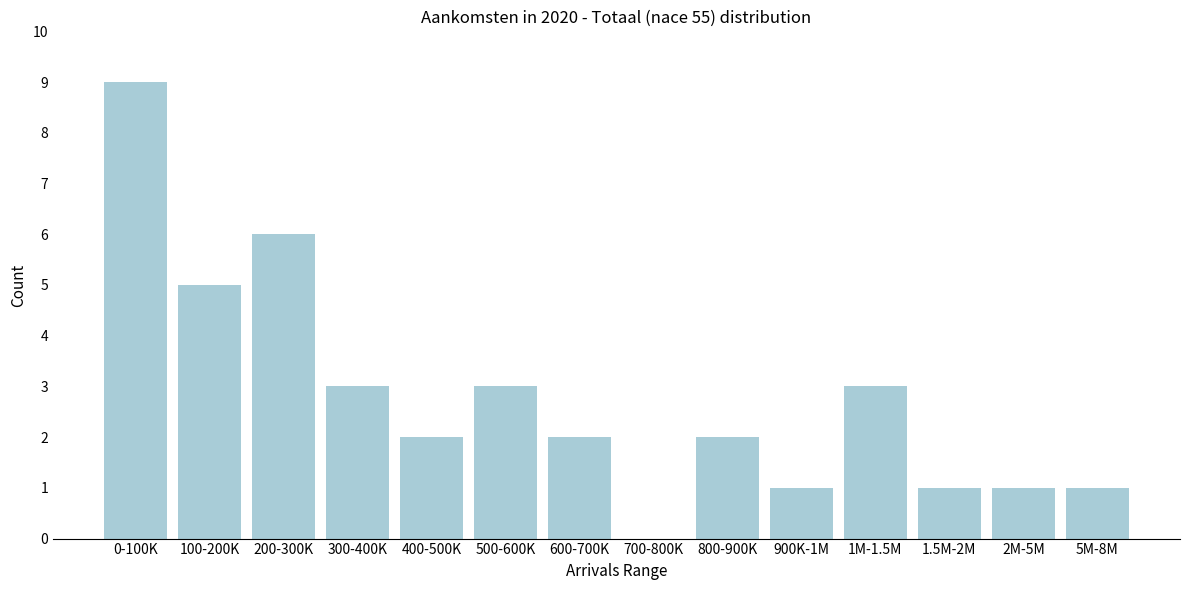

Reading left to right, list all the values displayed in this chart.

0-100K=9	100-200K=5	200-300K=6	300-400K=3	400-500K=2	500-600K=3	600-700K=2	700-800K=0	800-900K=2	900K-1M=1	1M-1.5M=3	1.5M-2M=1	2M-5M=1	5M-8M=1